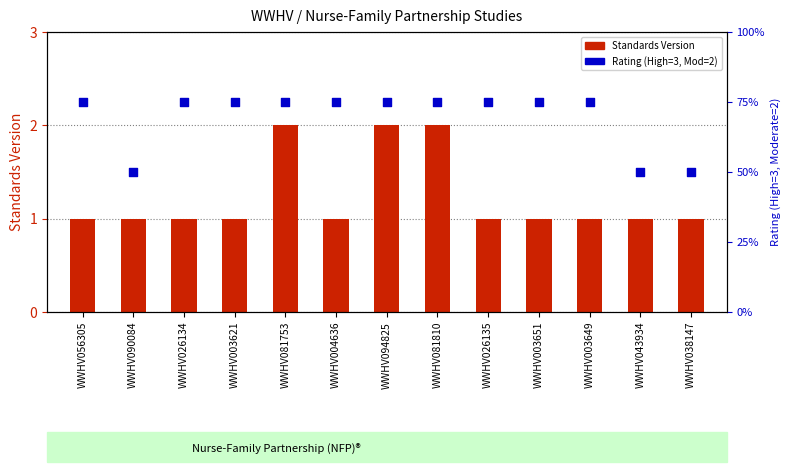

Which series has the largest total across all categories?

Rating